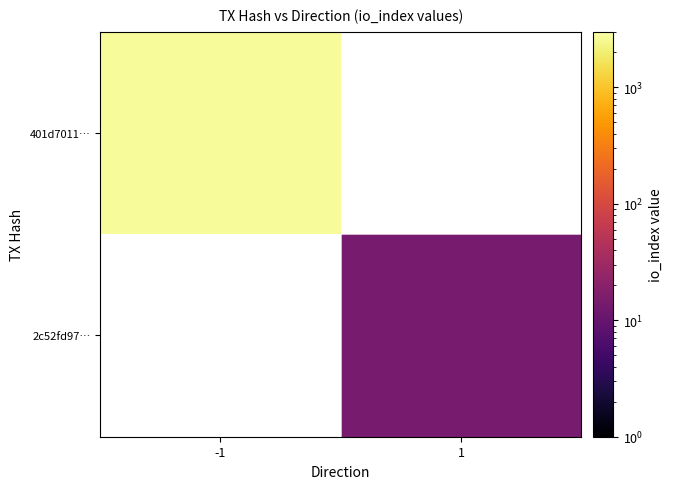

At how many categories does at least one series exceed 485?

1